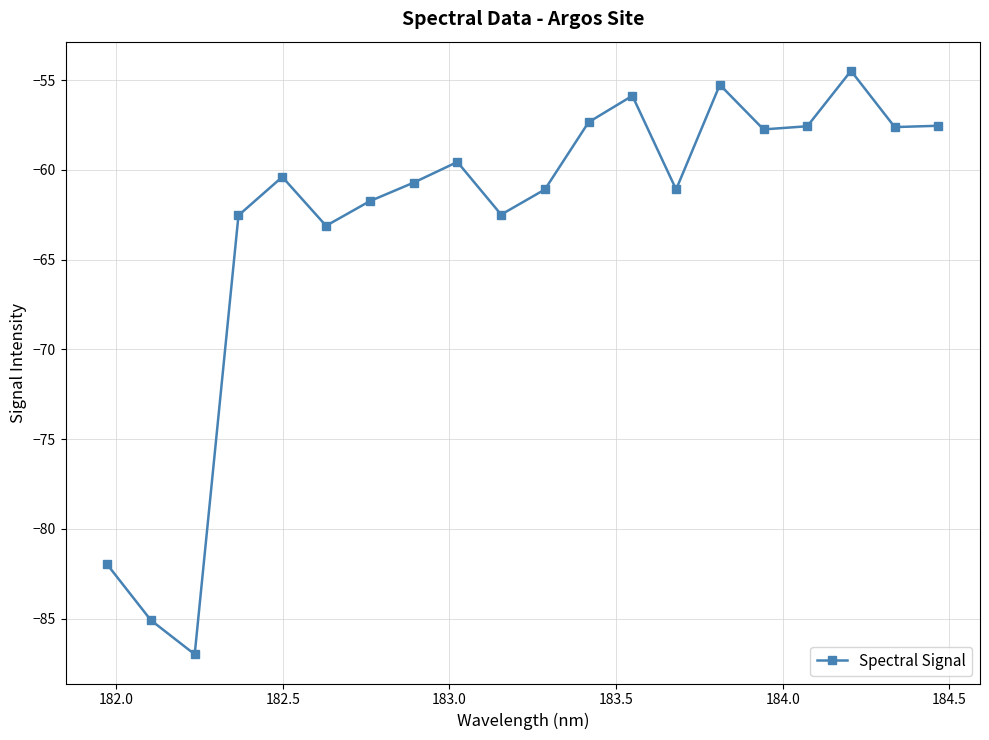

What is the value of the 15th point from the left?

-55.3